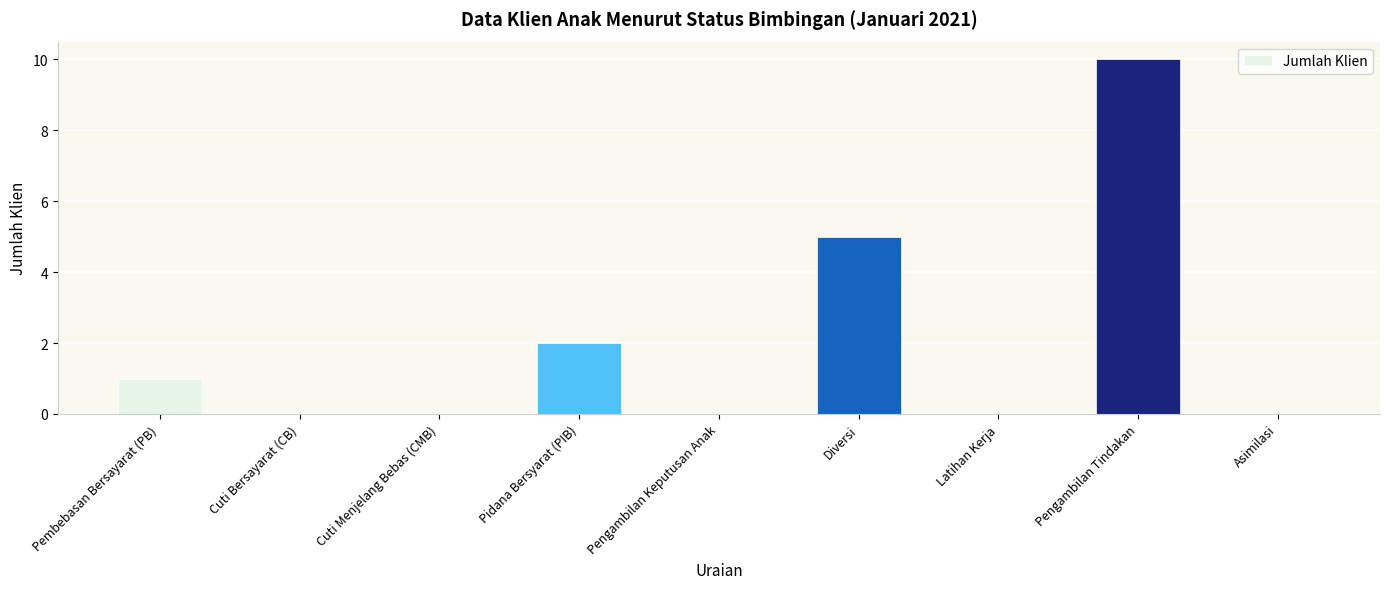

Where is the data nearest to the value 5?

Diversi